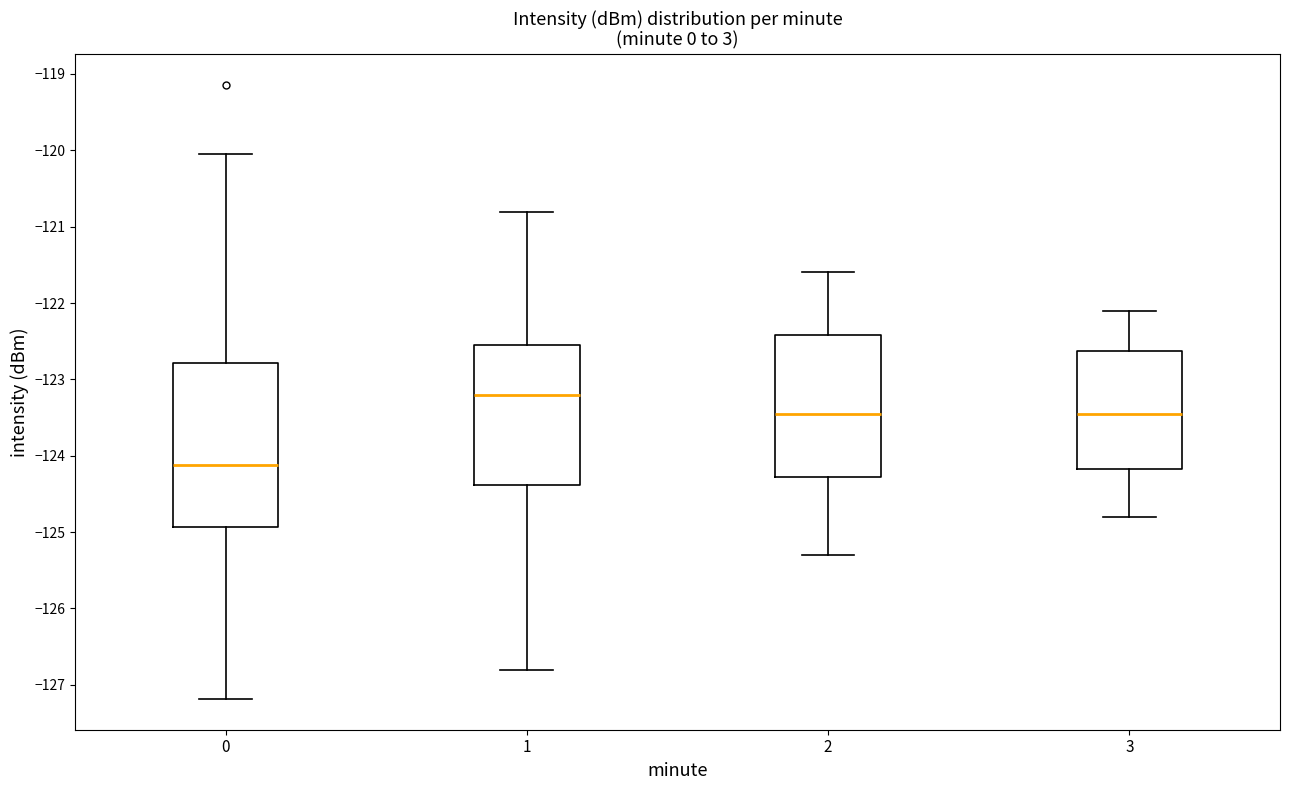

Comparing the boxes themselves (not the whiskers), which one is the tallest?

0